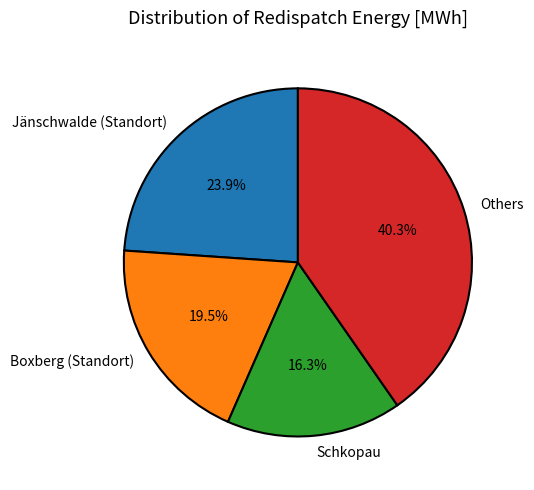

Does any single category account for the majority?

No